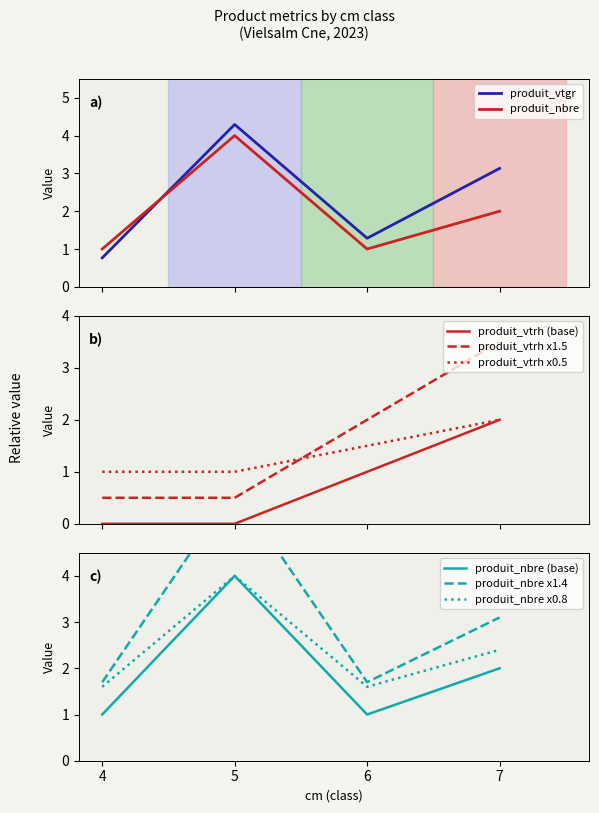

What is the value of the produit_nbre point at the 2nd from the left?

4.0